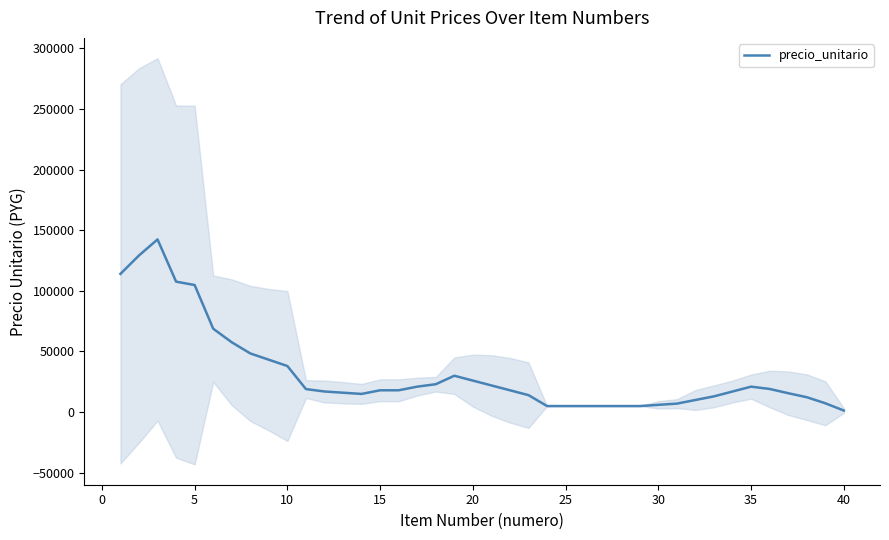

How many interior local peaks (higher than both neighbors) does the data have?

3